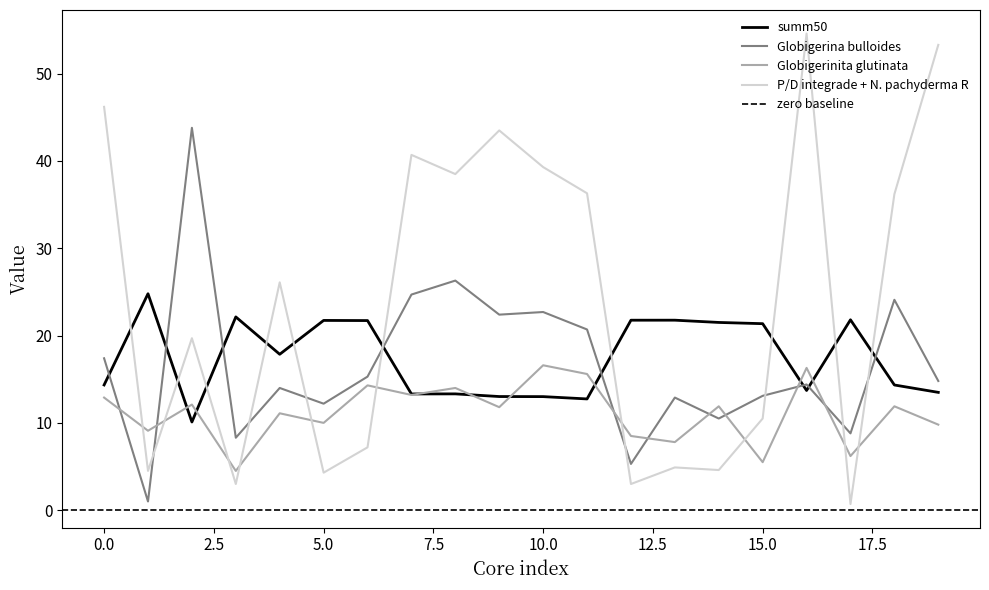

What is the maximum value for P/D integrade + N. pachyderma R?

54.6